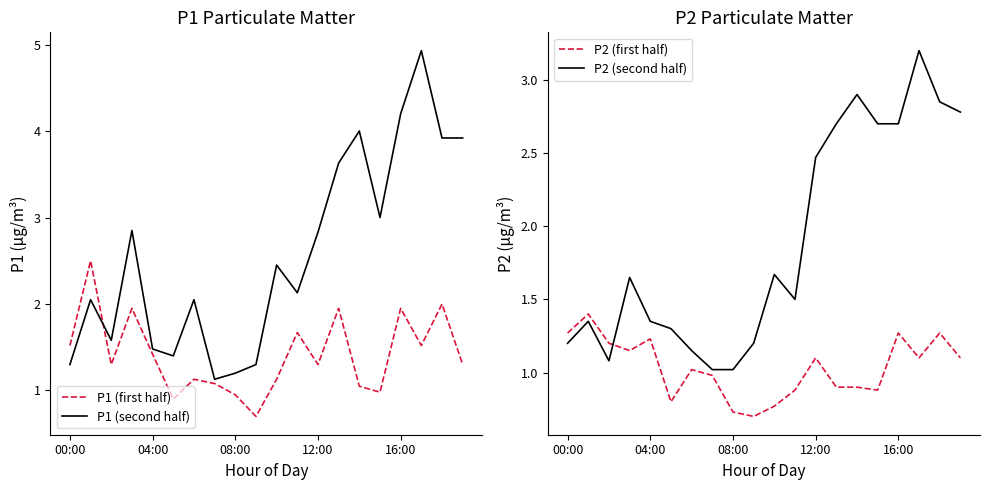

What is the sum of the P1 (second half) values at 19 and 17?

8.8